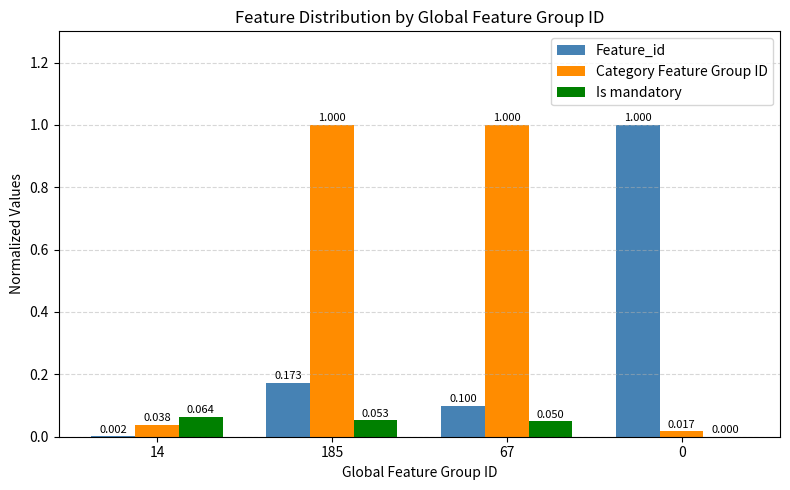

Between 67 and 0, which series saw the biggest shift?

Category Feature Group ID